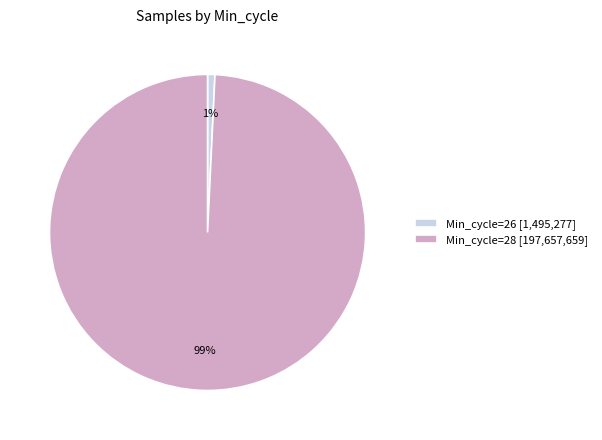

Rank the categories by value from highest to lowest.

Min_cycle=28 [197,657,659], Min_cycle=26 [1,495,277]